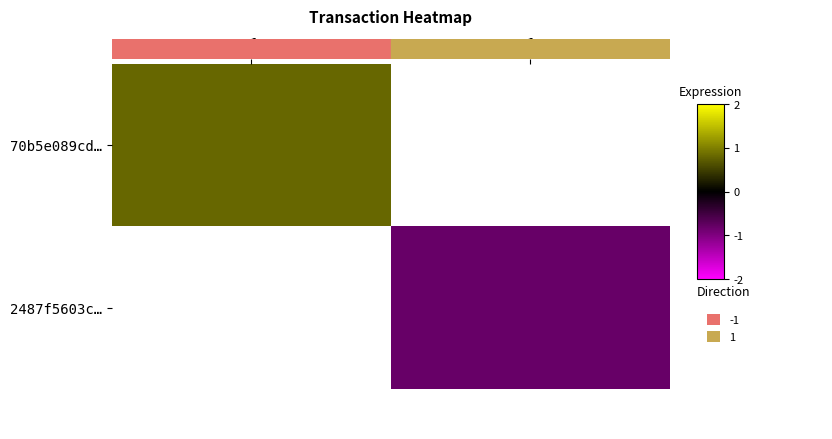

List the series in order of their peak value, highest first.

70b5e089cd…, 2487f5603c…